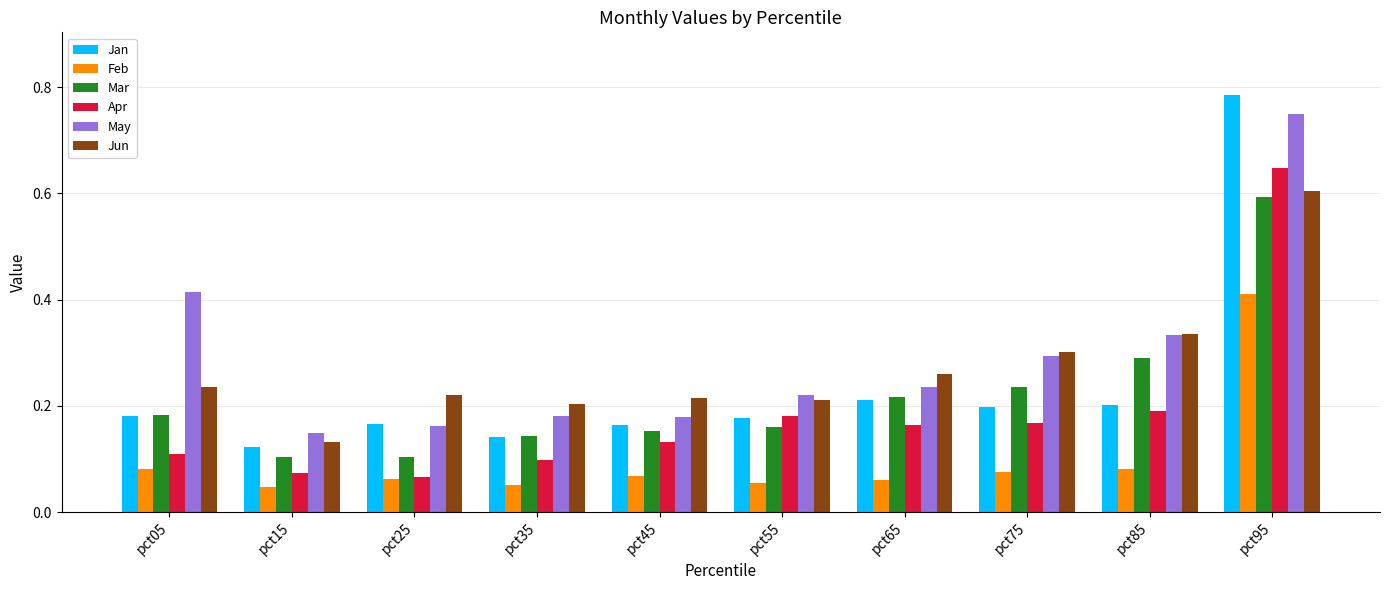

True or false: Feb has a value of 0.0 at pct05.

False